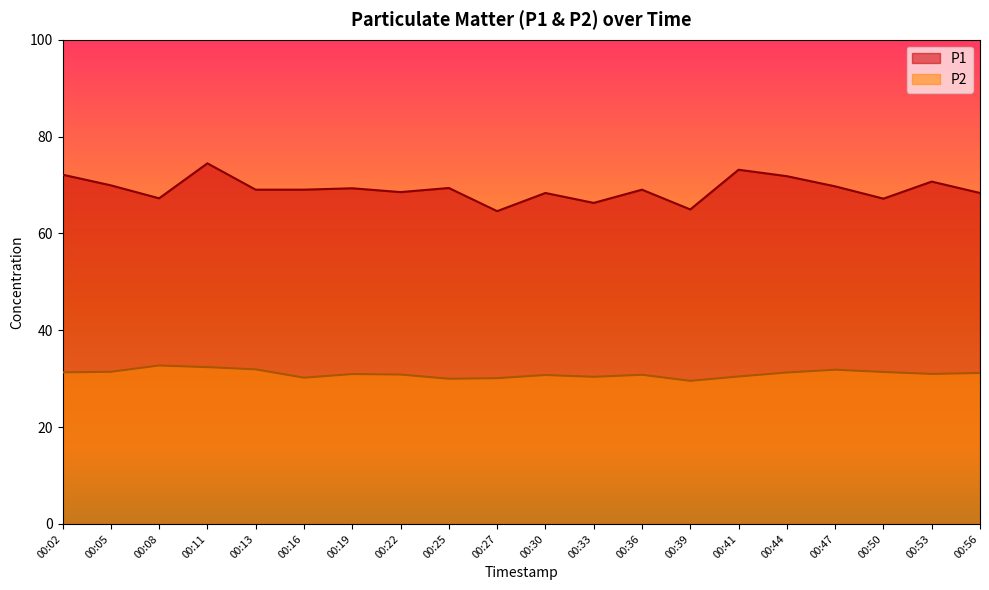

What is the difference between the highest and lowest values at 00:19?

38.4